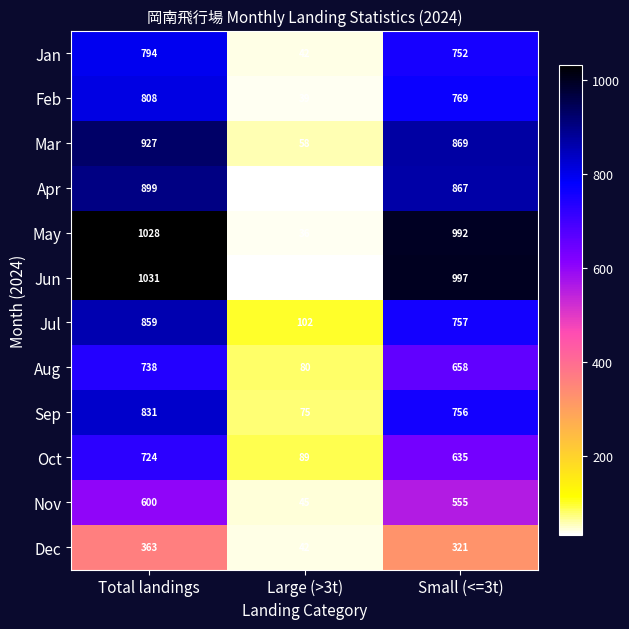

Which series has the largest range (max minus min)?

Jun